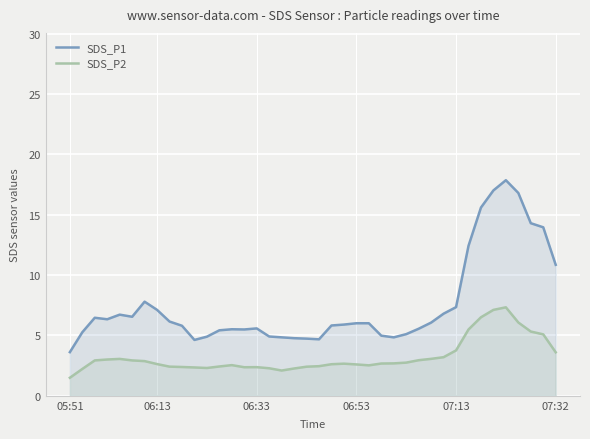

Is it true that SDS_P1 equals 4.8 at 05:51?

False